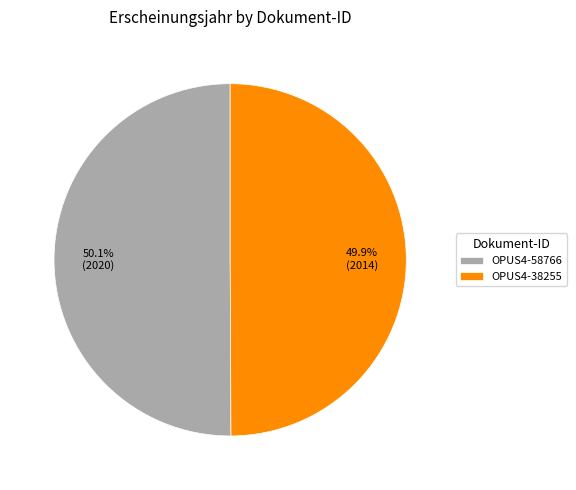

Does any single category account for the majority?

Yes